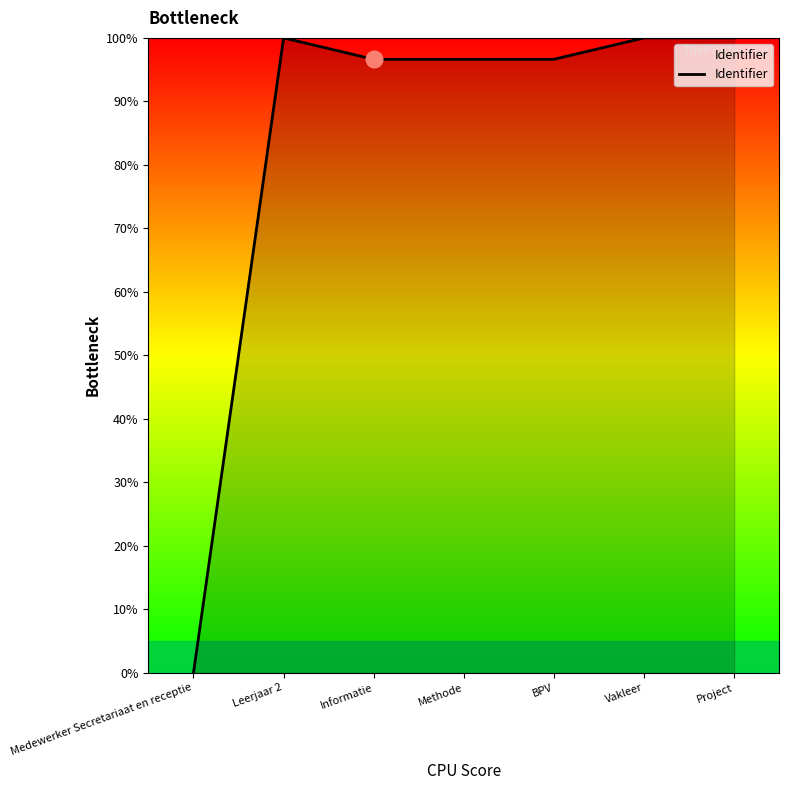

What is the approximate value at Methode?

96.6